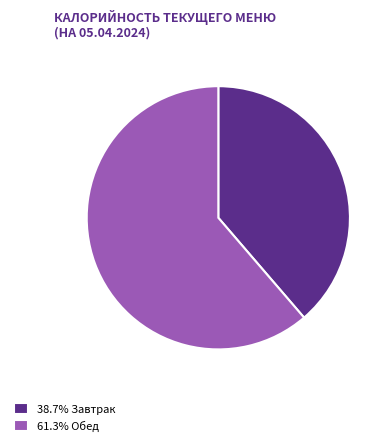

Is there a majority slice in this chart?

Yes